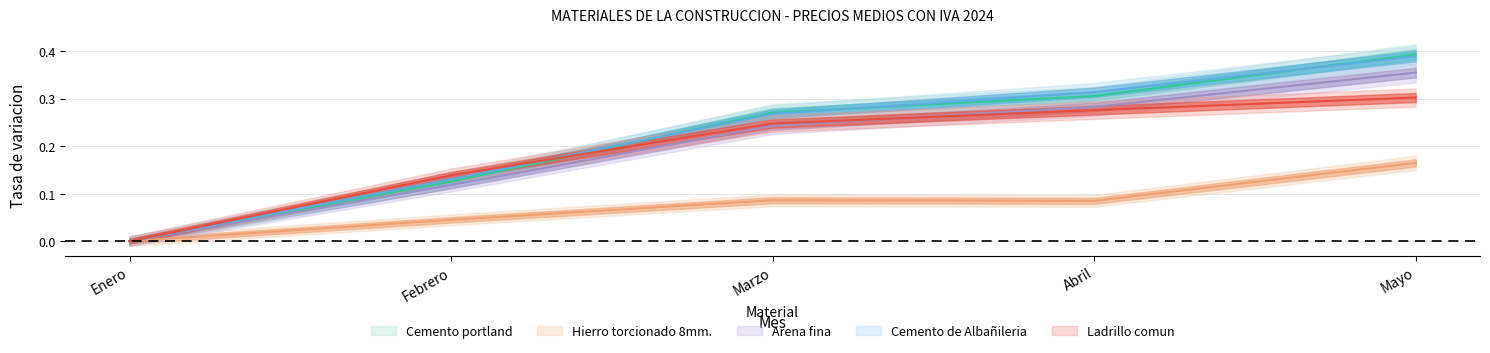

How many Hierro torcionado 8mm. values are between 0 and 1?

5